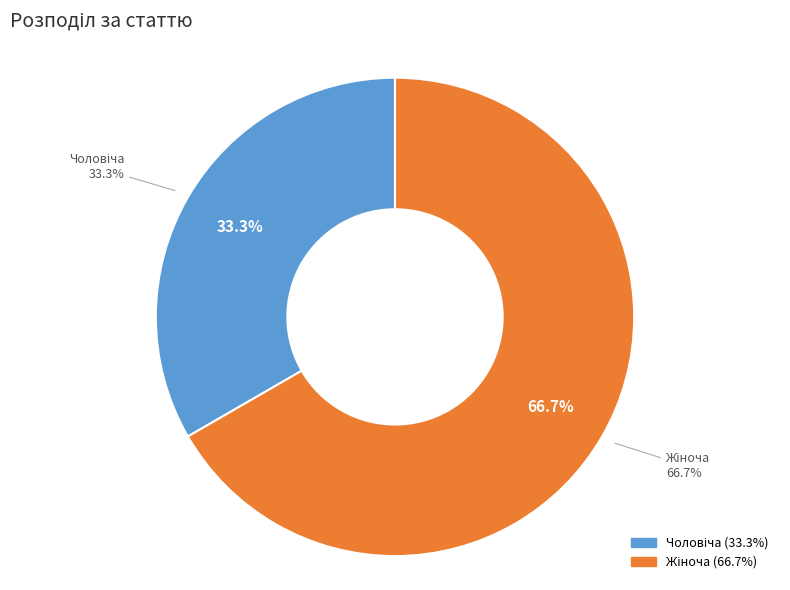

To the nearest percent, what is the difference between the Жіноча and Чоловіча slice percentages?

33%